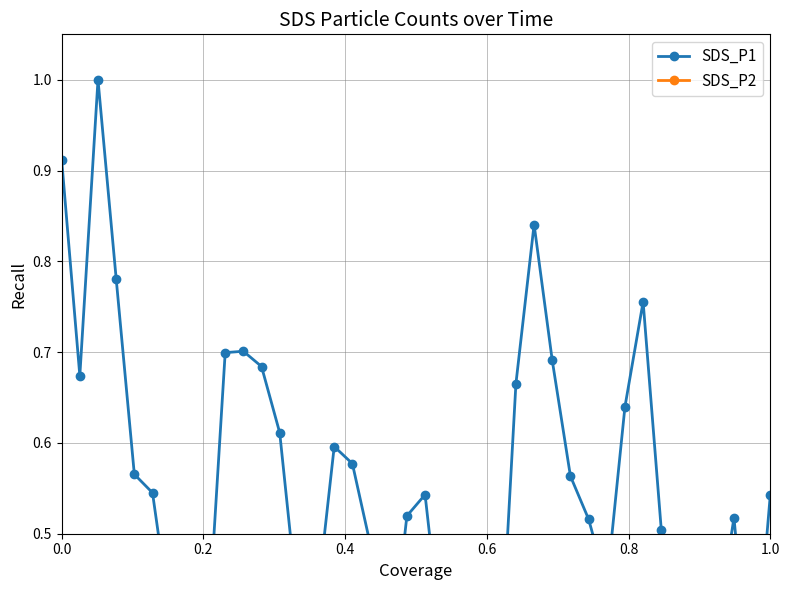

The value of SDS_P2 at 0.0 is 0.1. True or false?

False